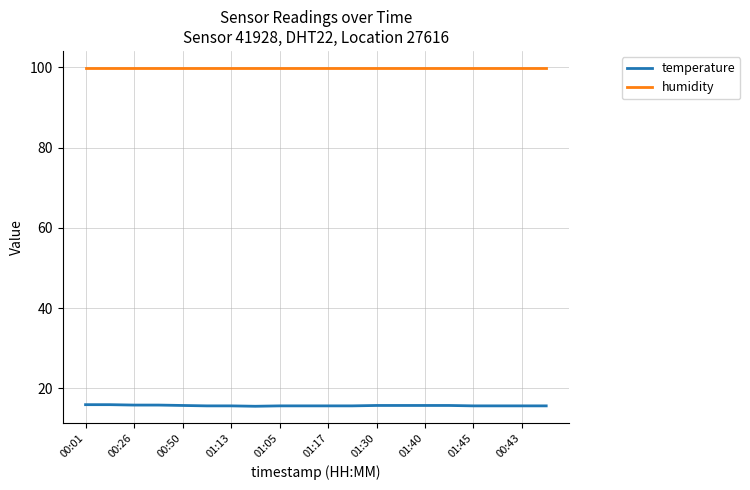

Which series has the largest range (max minus min)?

temperature